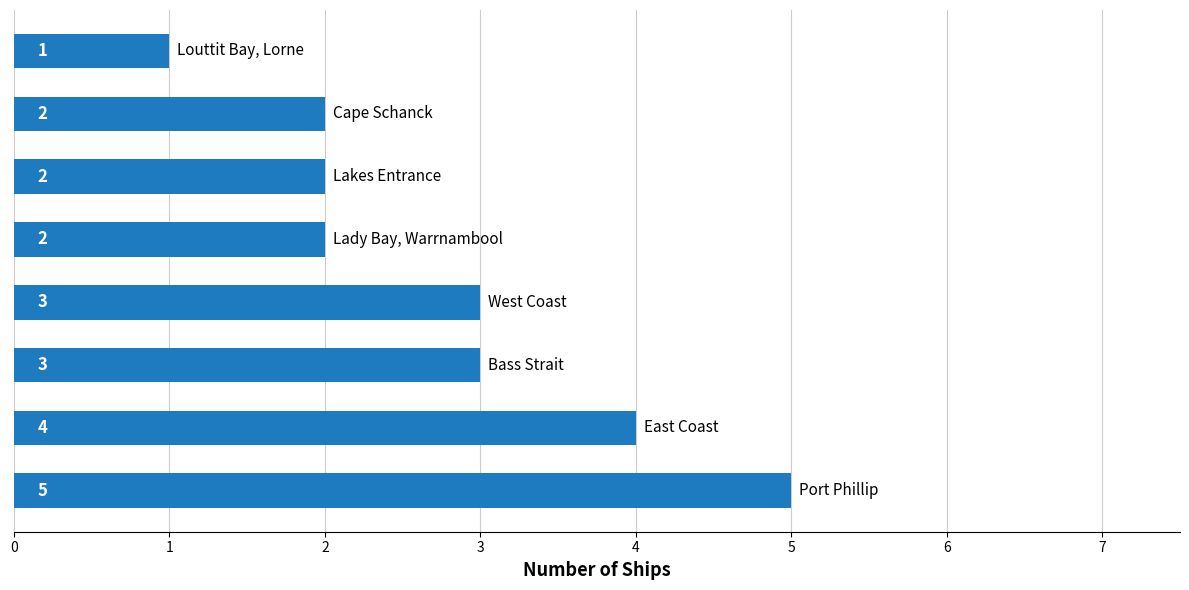

Reading bottom to top, what are all the values shown in this chart?

5	4	3	3	2	2	2	1